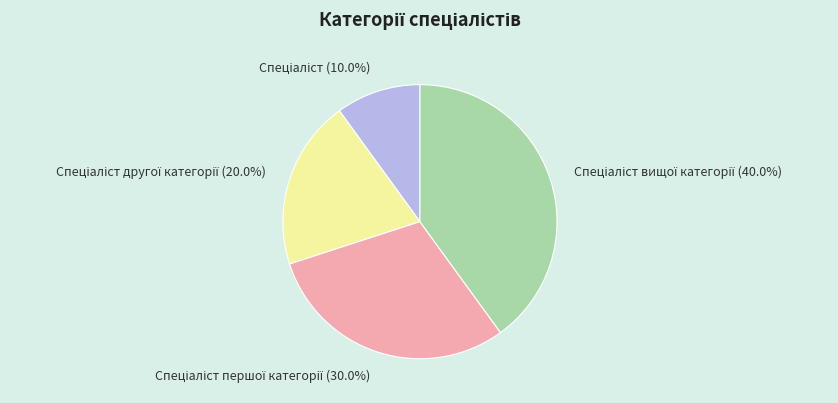

How many slices are in this pie chart?

4